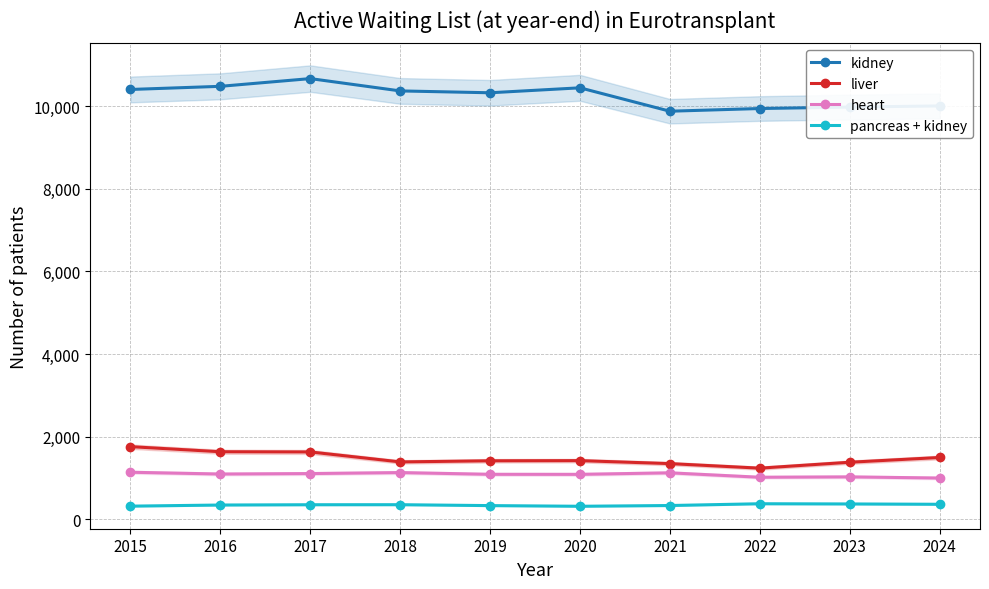

True or false: liver and pancreas + kidney cross at least once.

False